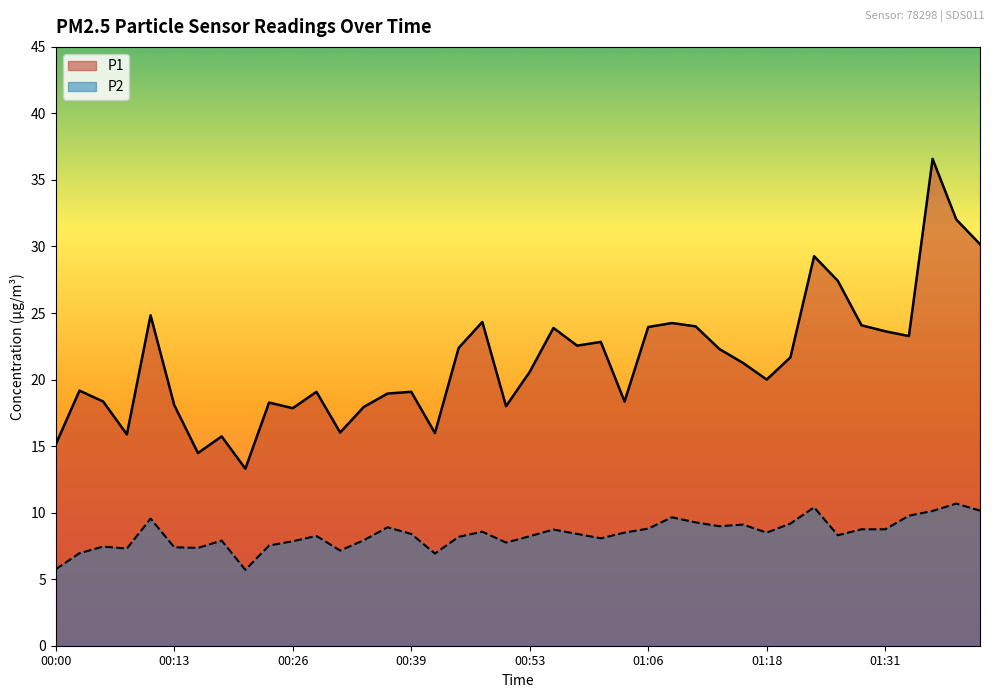

What is the spread (max minus min) of values at 01:23?

18.9